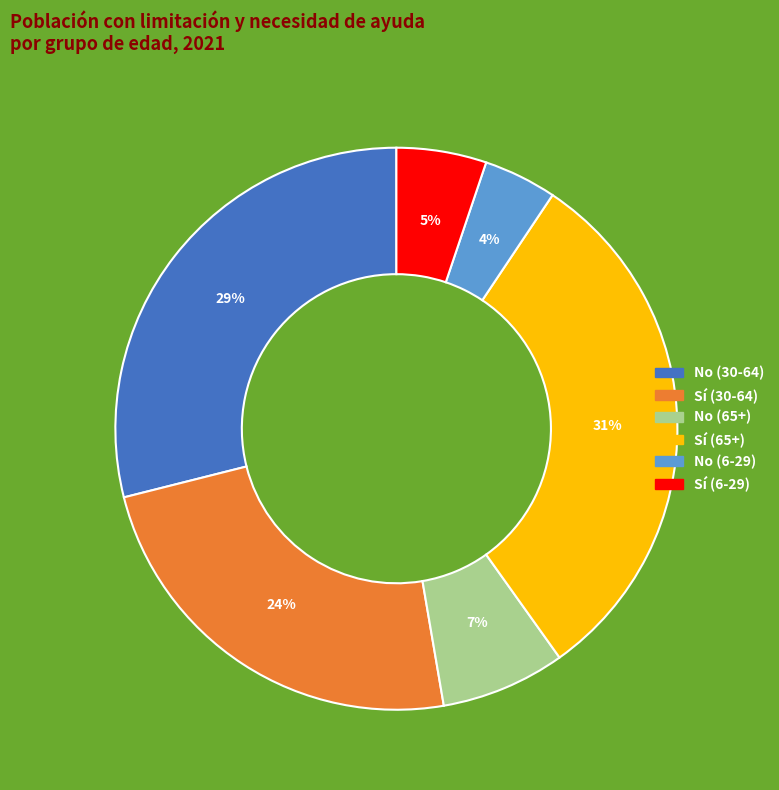

To the nearest percent, what is the difference between the Sí (65+) and No (65+) slice percentages?

24%